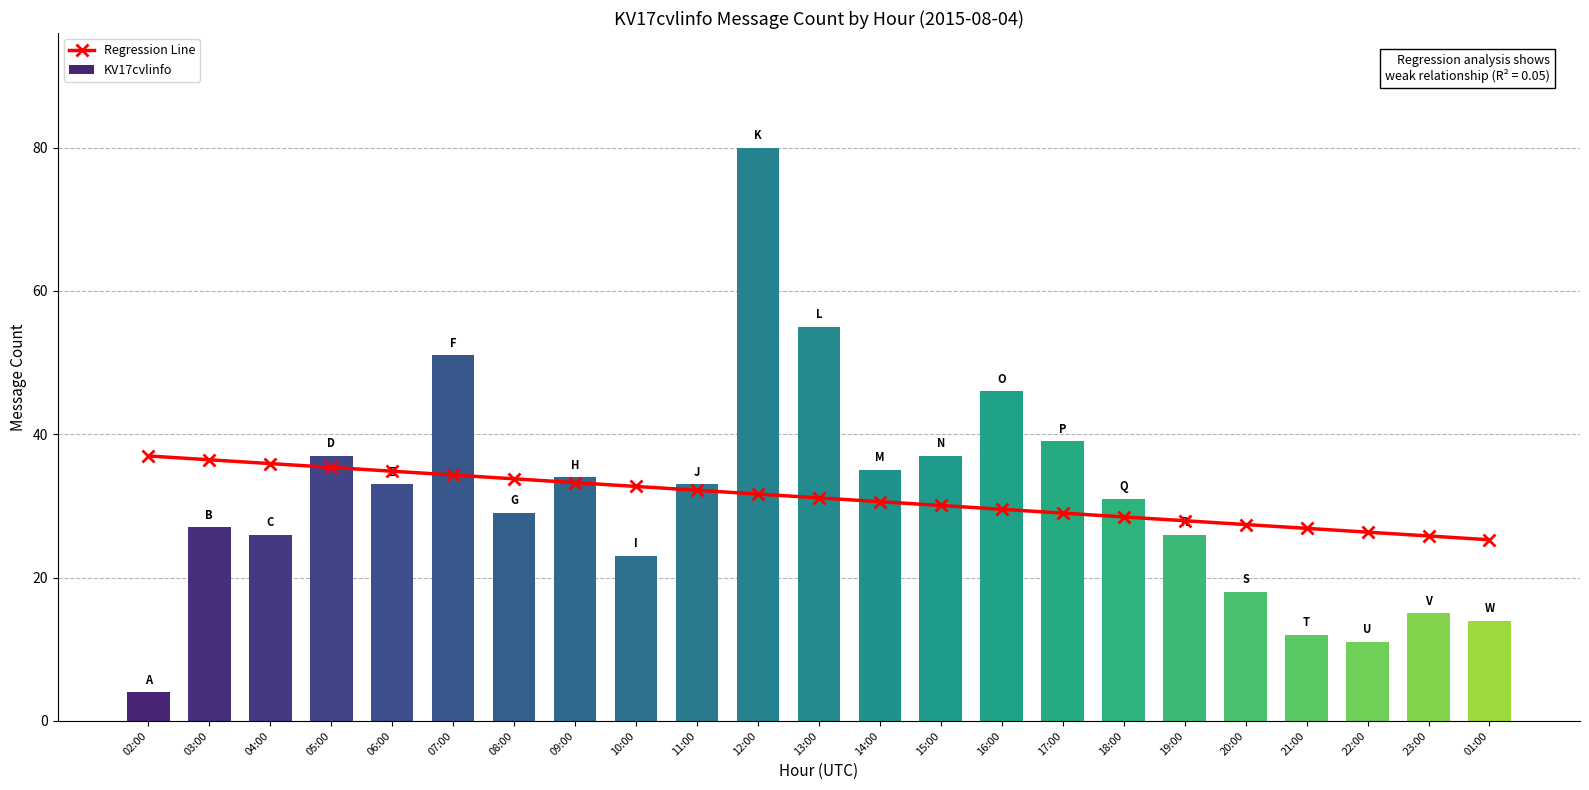

What is the label of the 6th bar from the right?

19:00